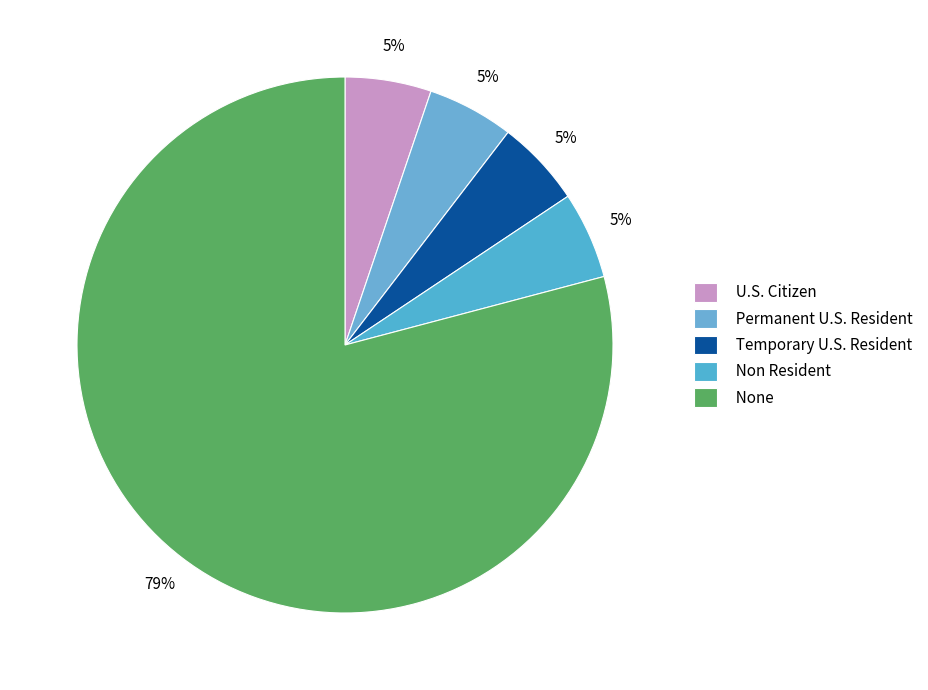

To the nearest percent, what percentage of the pie is Permanent U.S. Resident?

5%